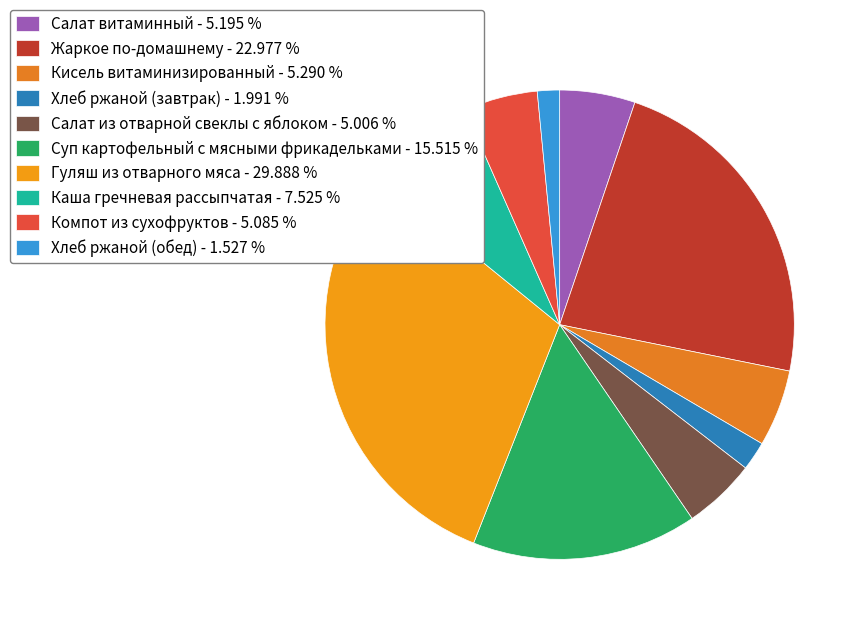

Rank the categories by value from lowest to highest.

Хлеб ржаной (обед), Хлеб ржаной (завтрак), Салат из отварной свеклы с яблоком, Компот из сухофруктов, Салат витаминный, Кисель витаминизированный, Каша гречневая рассыпчатая, Суп картофельный с мясными фрикадельками, Жаркое по-домашнему, Гуляш из отварного мяса